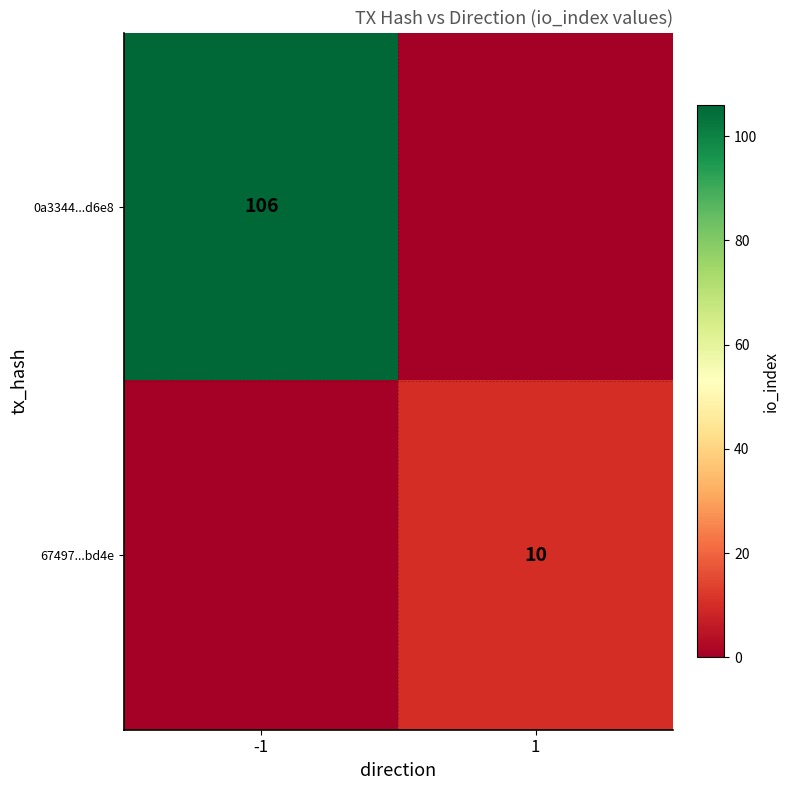

Between -1 and 1, which is larger?

-1